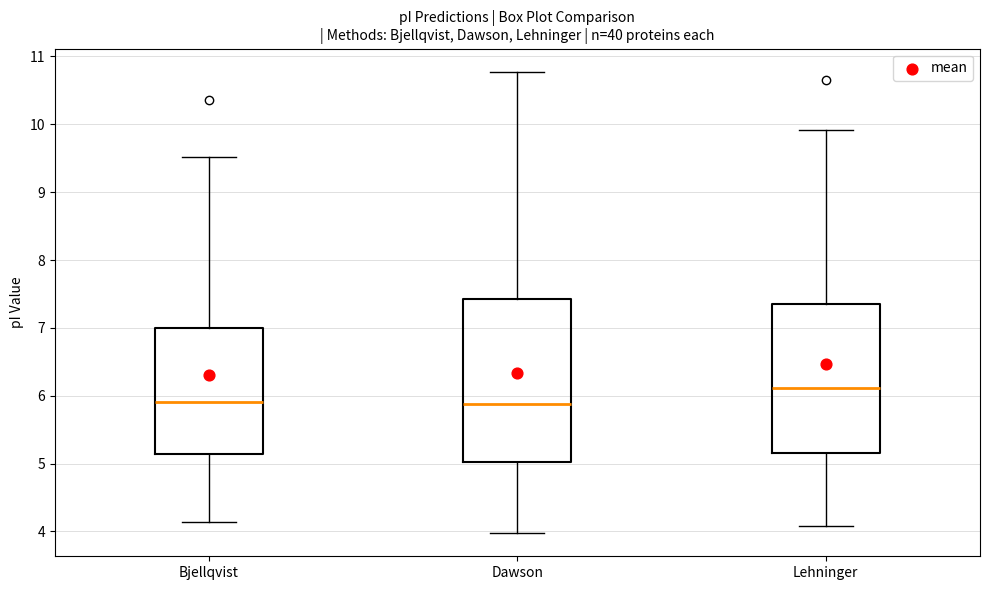

Which box's median line is the highest?

Lehninger